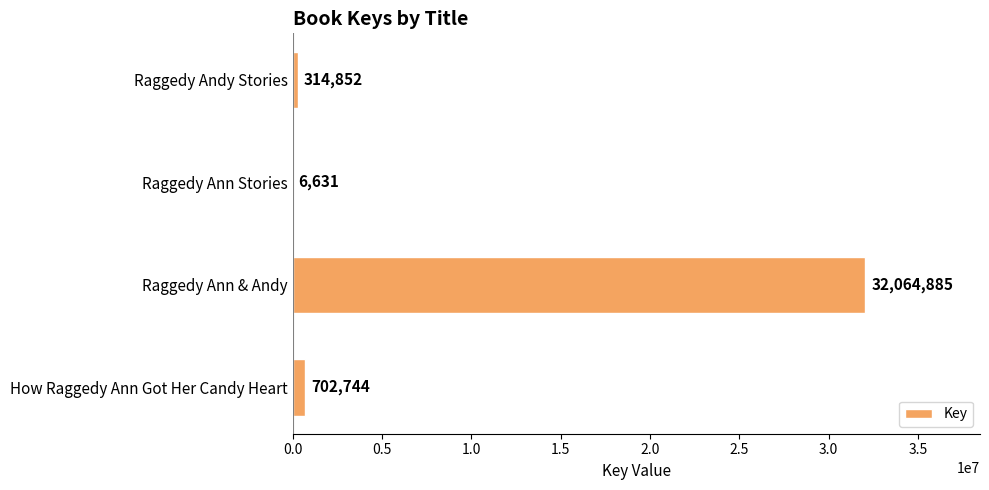

True or false: the data shows 314852 at Raggedy Andy Stories.

True